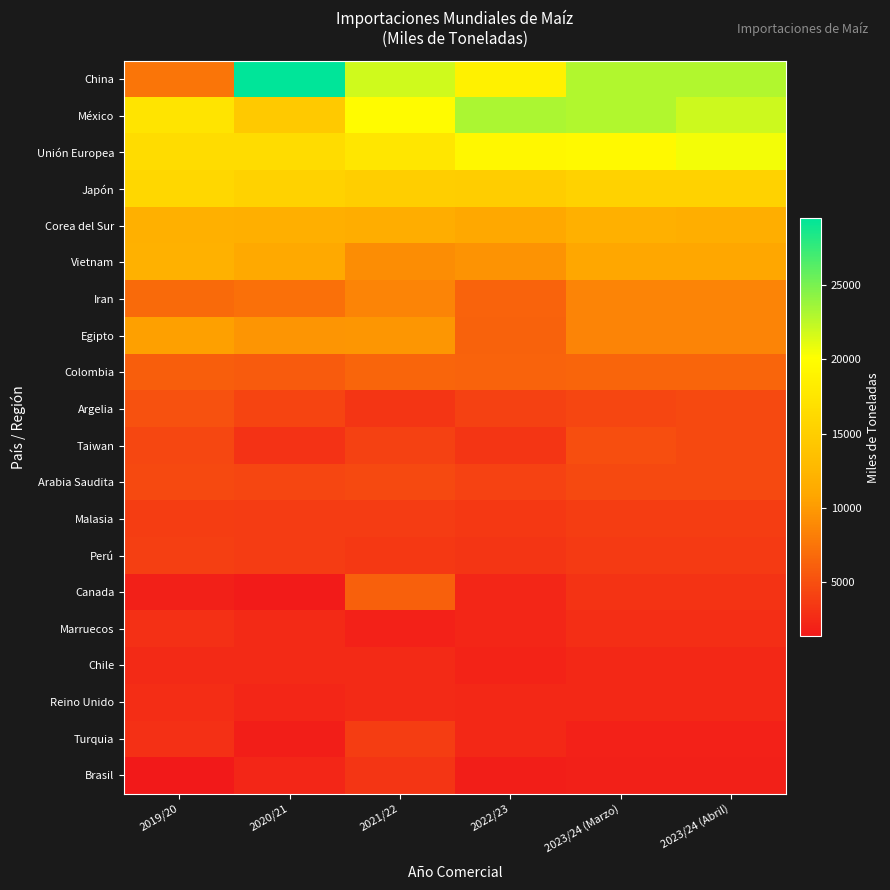

Reading left to right, extract all data points from this chart.

China: 2019/20=7580	2020/21=29512	2021/22=21884	2022/23=18711	2023/24 (Marzo)=23000	2023/24 (Abril)=23000
México: 2019/20=17384	2020/21=14493	2021/22=19736	2022/23=23150	2023/24 (Marzo)=23000	2023/24 (Abril)=22000
Unión Europea: 2019/20=16526	2020/21=16498	2021/22=17572	2022/23=19359	2023/24 (Marzo)=19600	2023/24 (Abril)=20600
Japón: 2019/20=15877	2020/21=15471	2021/22=15003	2022/23=14927	2023/24 (Marzo)=15500	2023/24 (Abril)=15500
Corea del Sur: 2019/20=11882	2020/21=11708	2021/22=11510	2022/23=11099	2023/24 (Marzo)=11800	2023/24 (Abril)=11600
Vietnam: 2019/20=12000	2020/21=11200	2021/22=9100	2022/23=9500	2023/24 (Marzo)=11000	2023/24 (Abril)=11000
Iran: 2019/20=6800	2020/21=7200	2021/22=8600	2022/23=6400	2023/24 (Marzo)=8600	2023/24 (Abril)=8600
Egipto: 2019/20=10432	2020/21=9633	2021/22=9763	2022/23=6215	2023/24 (Marzo)=8500	2023/24 (Abril)=8500
Colombia: 2019/20=5976	2020/21=5795	2021/22=6512	2022/23=6343	2023/24 (Marzo)=6500	2023/24 (Abril)=6500
Argelia: 2019/20=5133	2020/21=4215	2021/22=3273	2022/23=4069	2023/24 (Marzo)=4400	2023/24 (Abril)=4600
Taiwan: 2019/20=4511	2020/21=3017	2021/22=4071	2022/23=3300	2023/24 (Marzo)=4900	2023/24 (Abril)=4600
Arabia Saudita: 2019/20=4580	2020/21=4386	2021/22=4553	2022/23=4193	2023/24 (Marzo)=4600	2023/24 (Abril)=4600
Malasia: 2019/20=3777	2020/21=3700	2021/22=3678	2022/23=3448	2023/24 (Marzo)=3850	2023/24 (Abril)=3850
Perú: 2019/20=3938	2020/21=3679	2021/22=3527	2022/23=3324	2023/24 (Marzo)=3600	2023/24 (Abril)=3600
Canada: 2019/20=1867	2020/21=1550	2021/22=6108	2022/23=2237	2023/24 (Marzo)=3200	2023/24 (Abril)=3200
Marruecos: 2019/20=2976	2020/21=2474	2021/22=1963	2022/23=2244	2023/24 (Marzo)=2800	2023/24 (Abril)=2800
Chile: 2019/20=2461	2020/21=2546	2021/22=2521	2022/23=2036	2023/24 (Marzo)=2400	2023/24 (Abril)=2400
Reino Unido: 2019/20=2751	2020/21=2333	2021/22=2497	2022/23=2344	2023/24 (Marzo)=2350	2023/24 (Abril)=2350
Turquia: 2019/20=2985	2020/21=1761	2021/22=3782	2022/23=2388	2023/24 (Marzo)=2000	2023/24 (Abril)=2000
Brasil: 2019/20=1346	2020/21=2281	2021/22=3316	2022/23=1684	2023/24 (Marzo)=1800	2023/24 (Abril)=1800